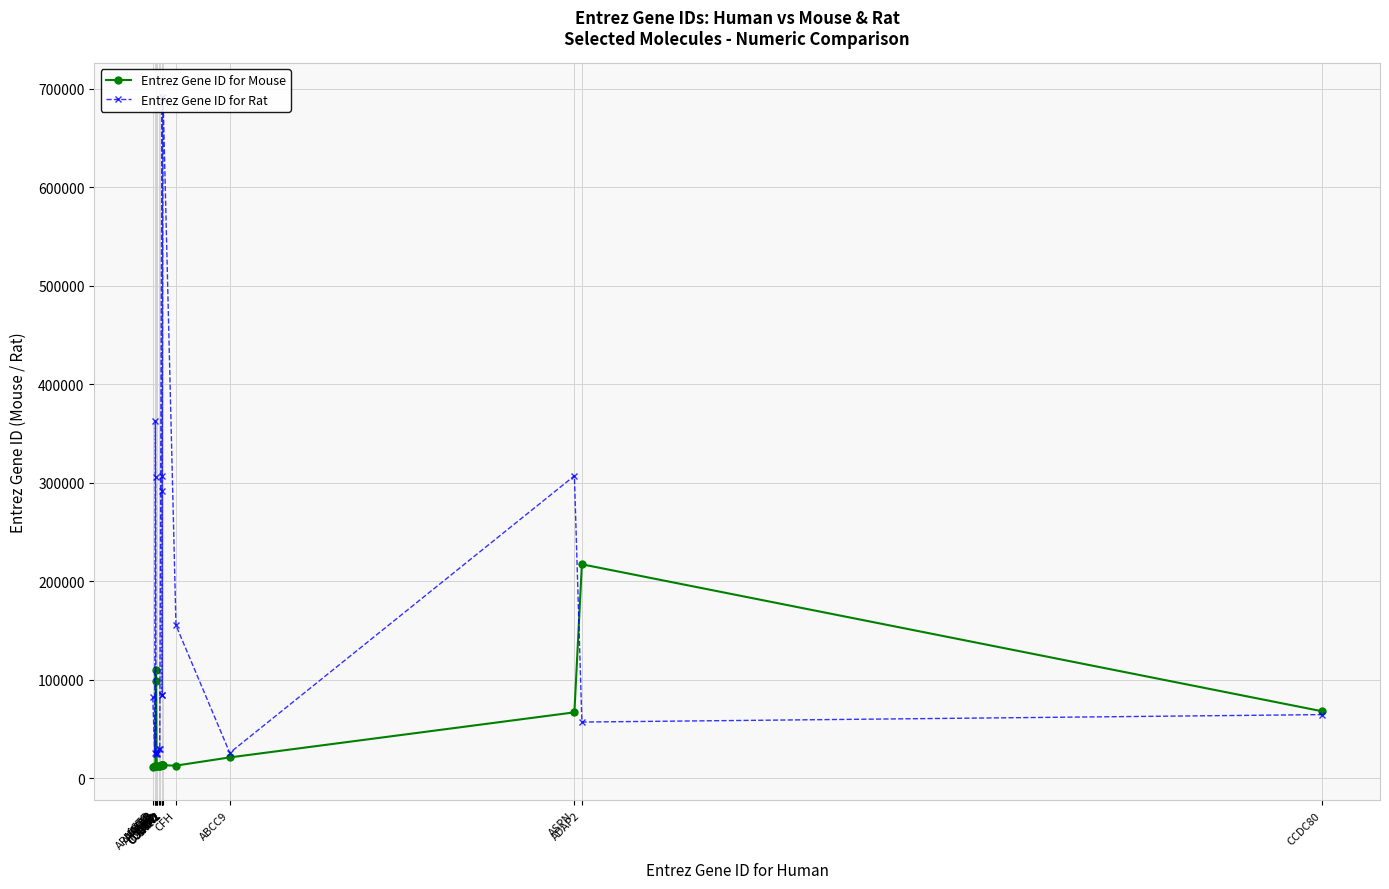

What is the value of the Entrez Gene ID for Mouse point at the 12th from the left?

12825